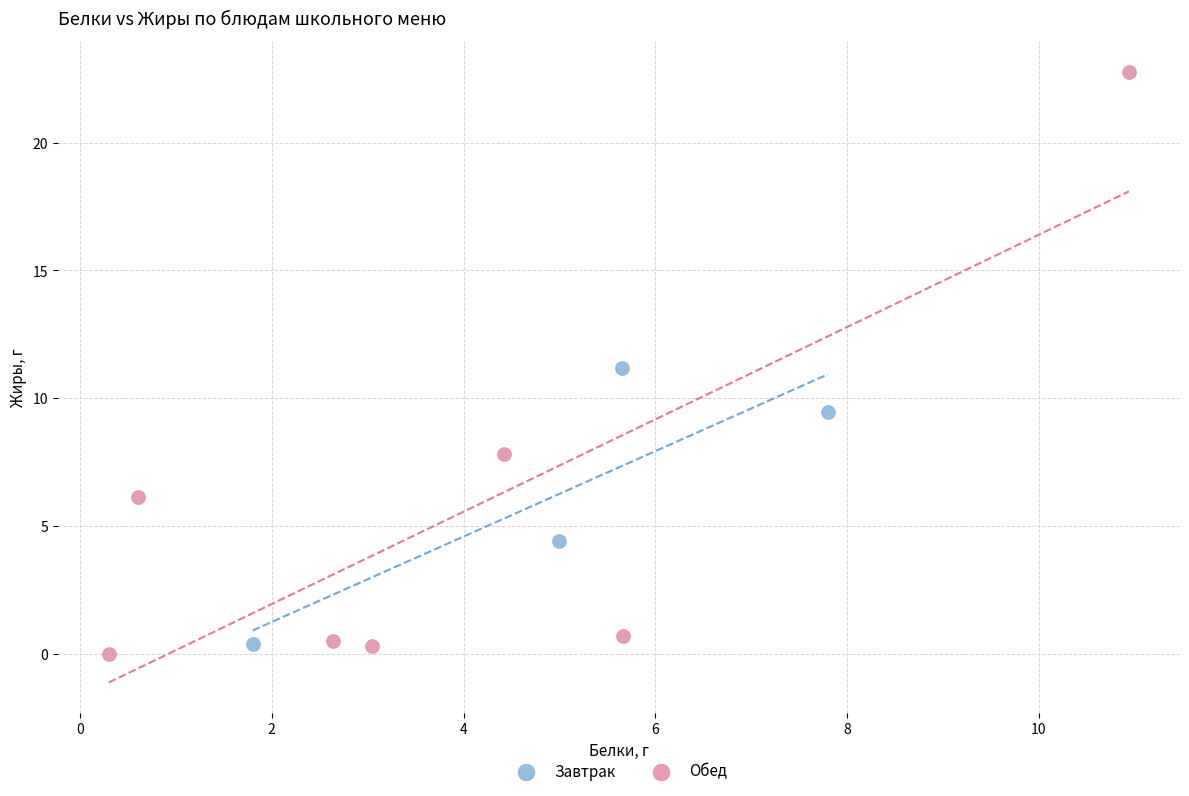

Which series contains the highest Y value?

Обед